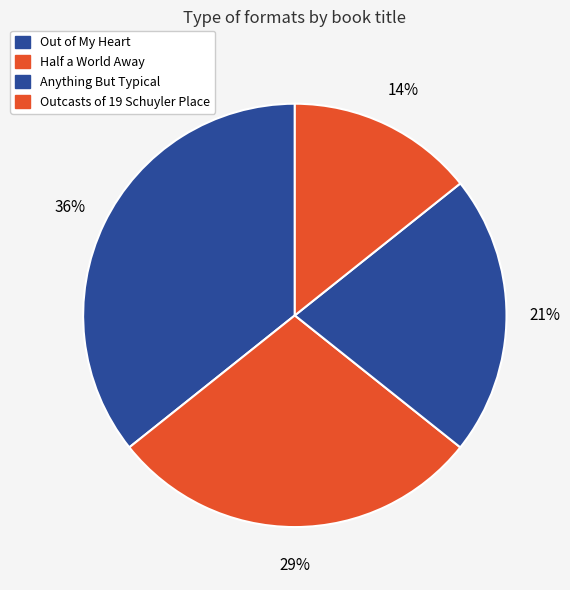

The Out of My Heart slice represents 30% of the pie. True or false?

False